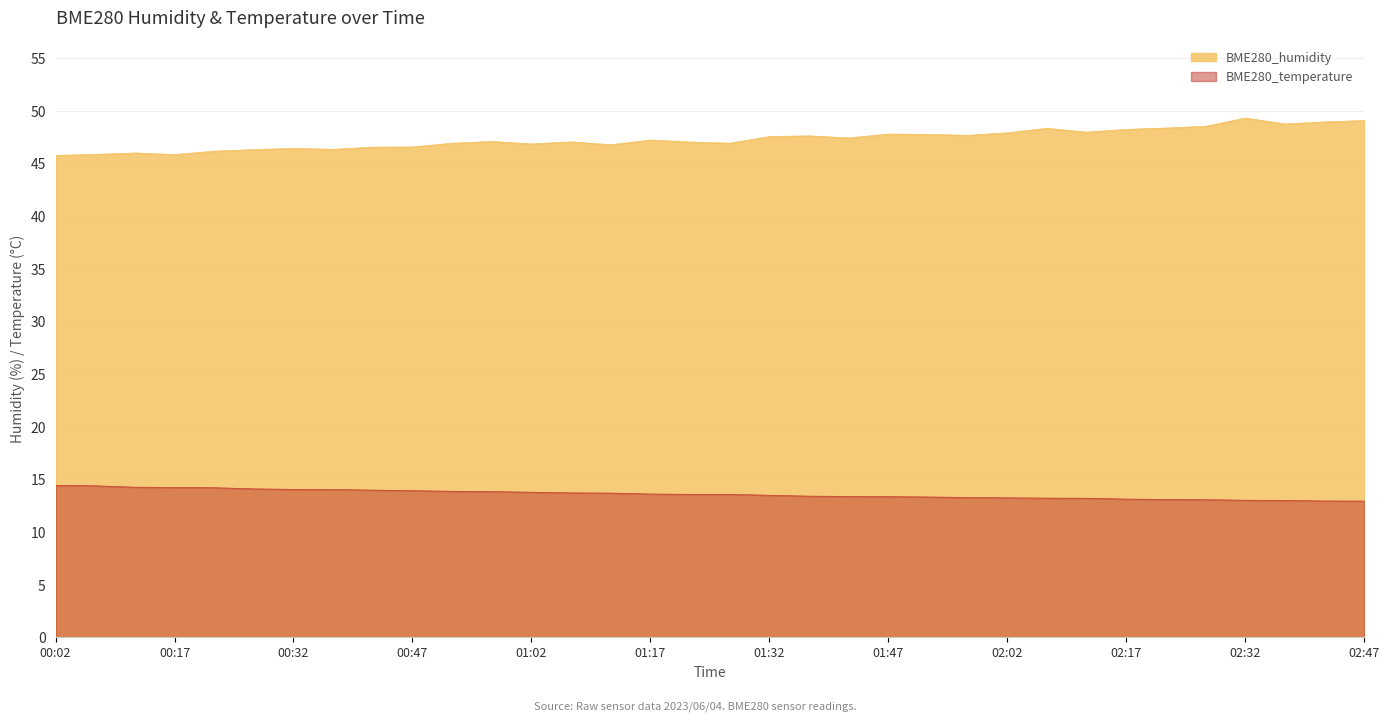

What is the approximate value of BME280_humidity at 02:17?

48.2